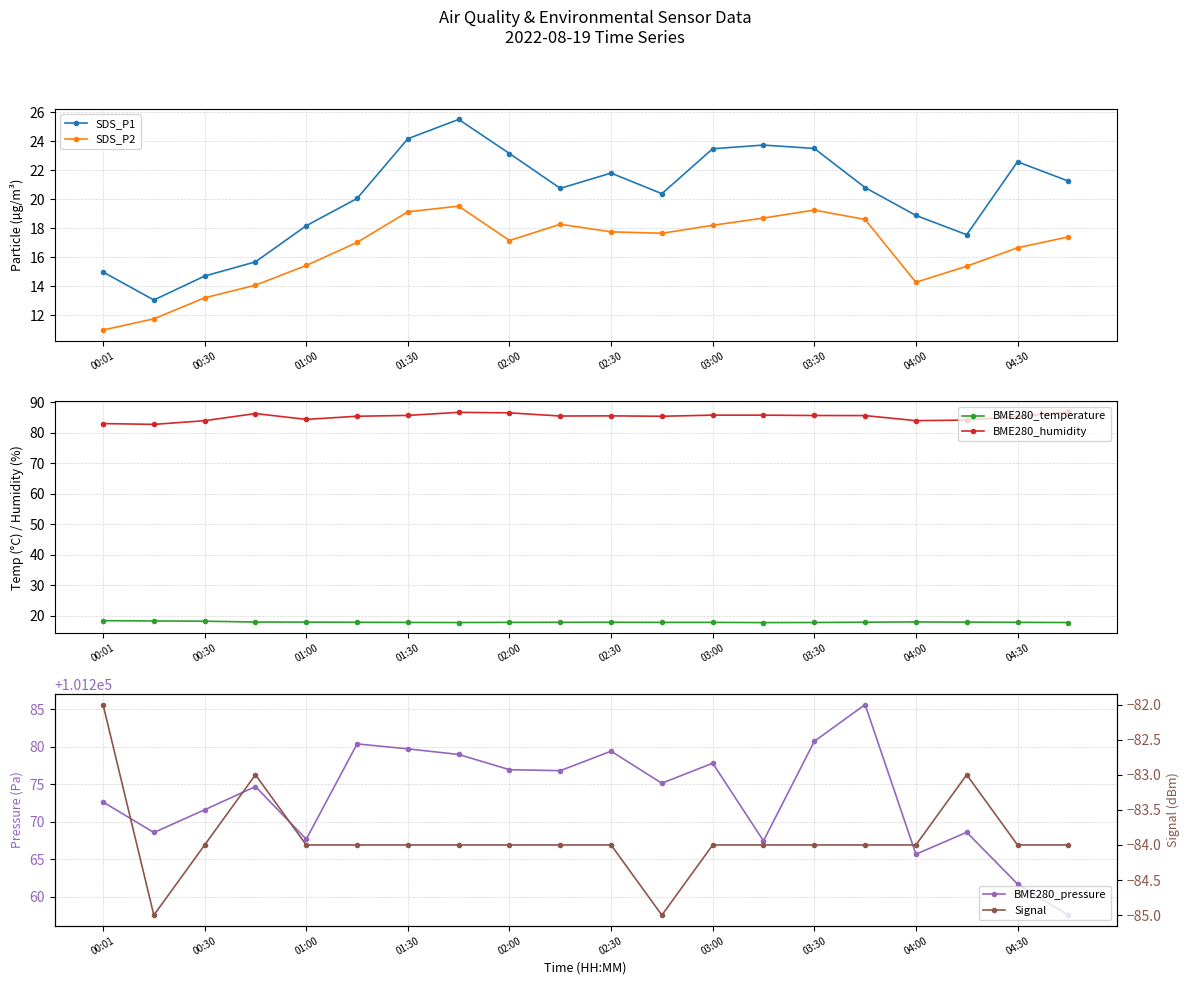

How many distinct data groups are displayed?

6